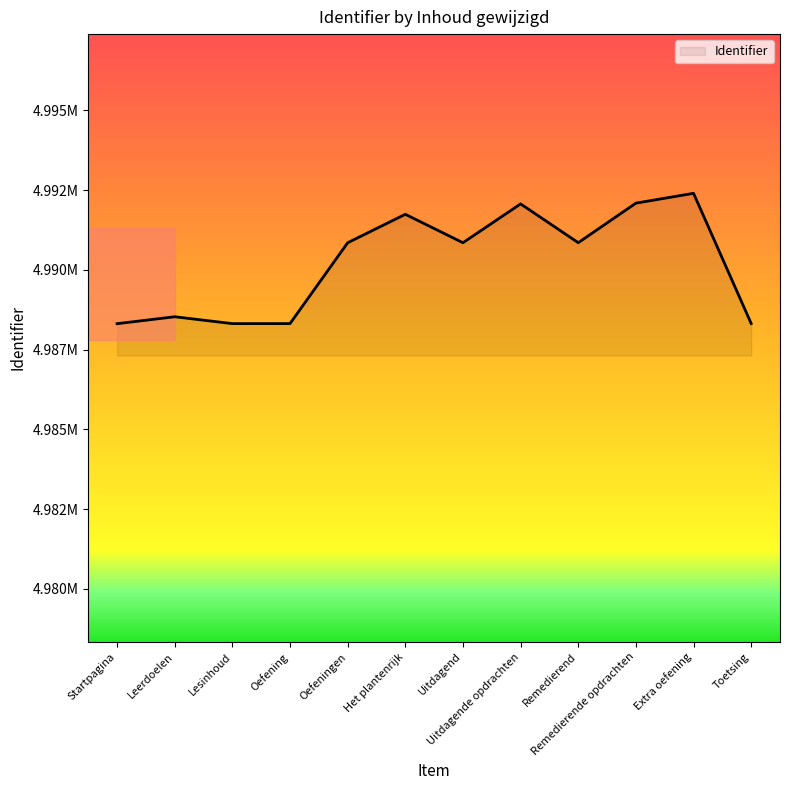

At which category does the data reach its first local peak?

Leerdoelen